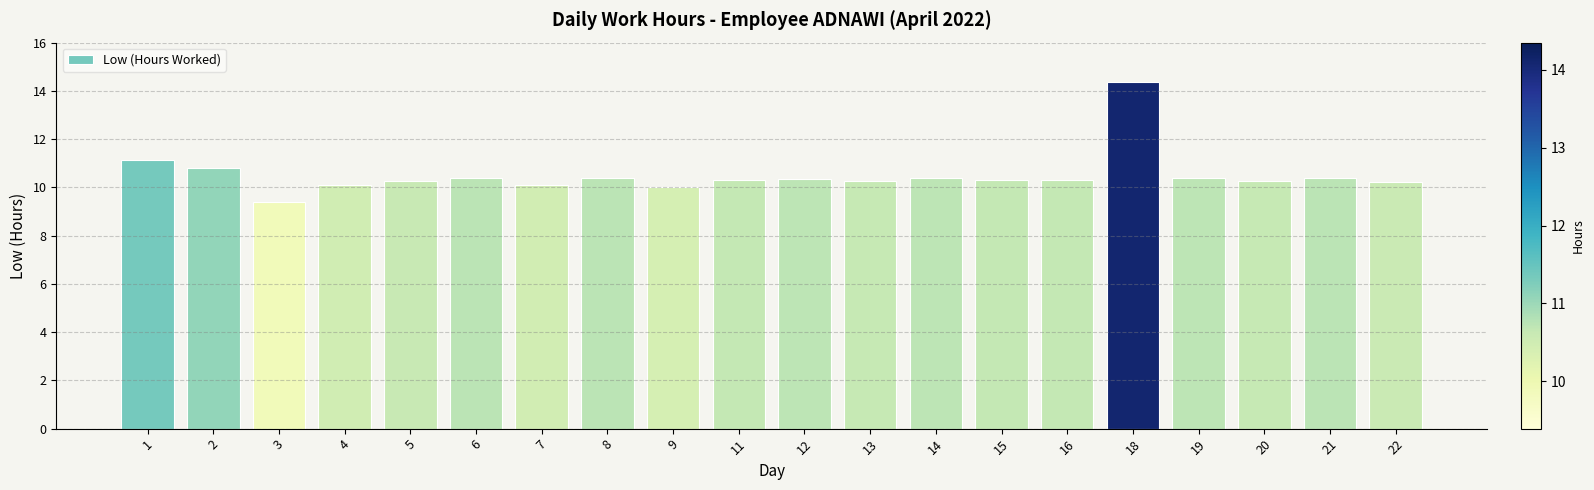

What is the difference between the values at 2 and 14?

0.4